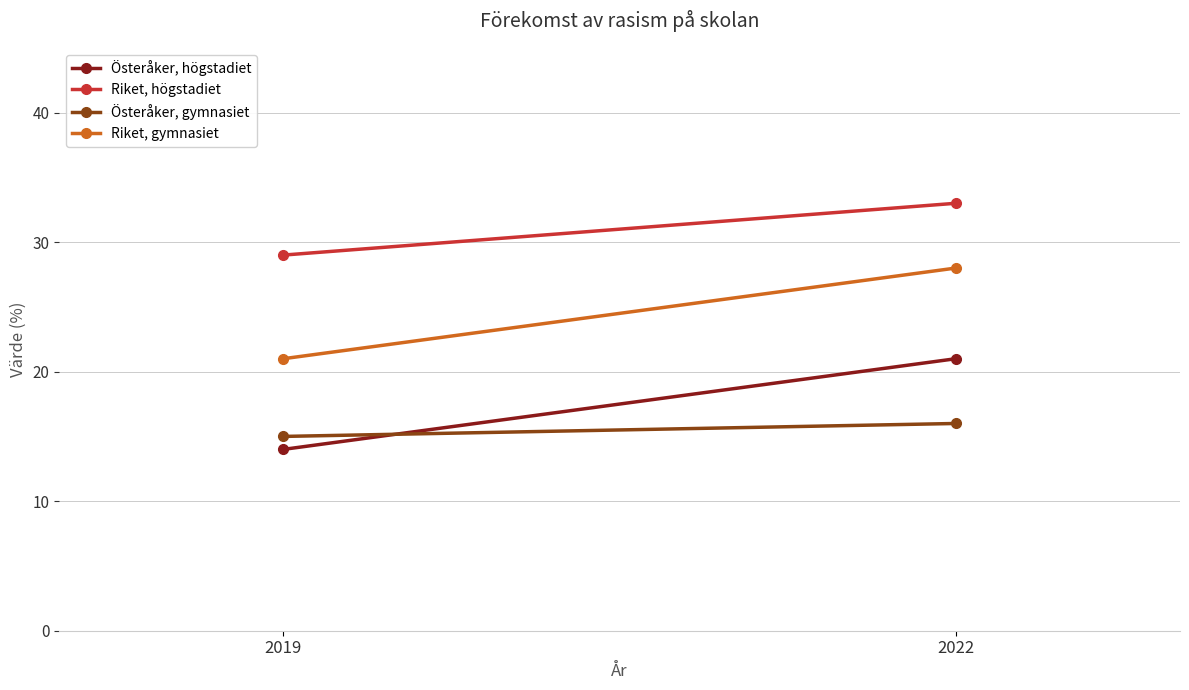

Reading right to left, what are all the values shown in this chart?

Österåker, högstadiet: 2022=21	2019=14
Riket, högstadiet: 2022=33	2019=29
Österåker, gymnasiet: 2022=16	2019=15
Riket, gymnasiet: 2022=28	2019=21